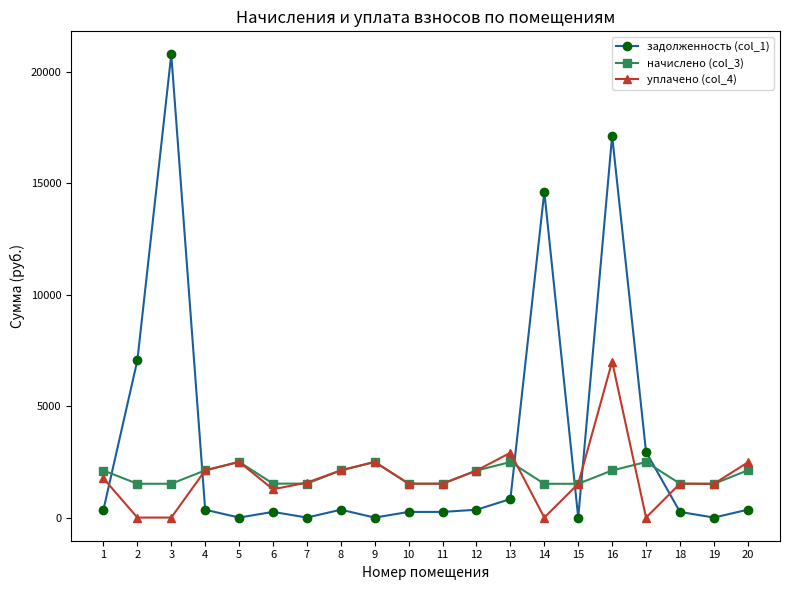

The начислено (col_3) series shows 2114.7 at 16. True or false?

True